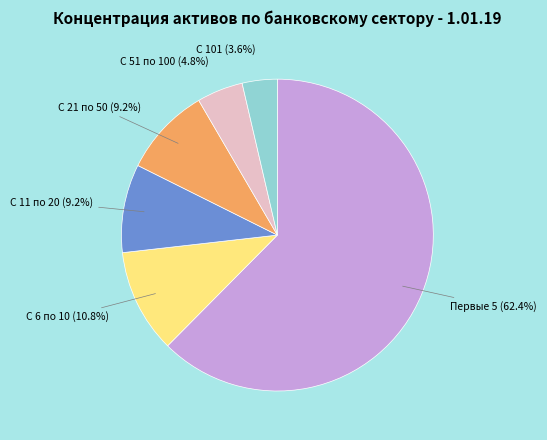

Count the number of slices in the pie.

6